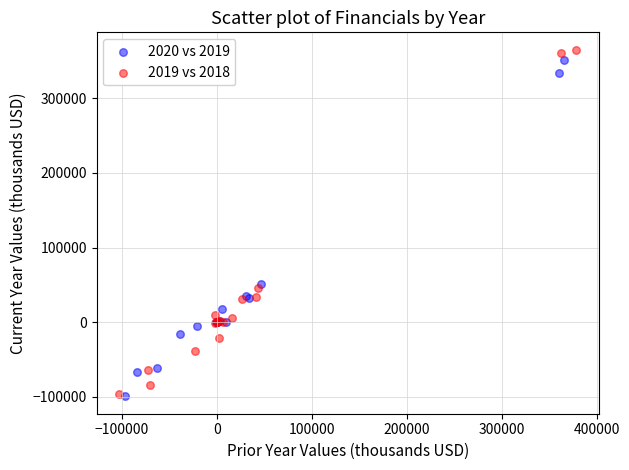

What are all the series names shown in the legend?

2020 vs 2019, 2019 vs 2018